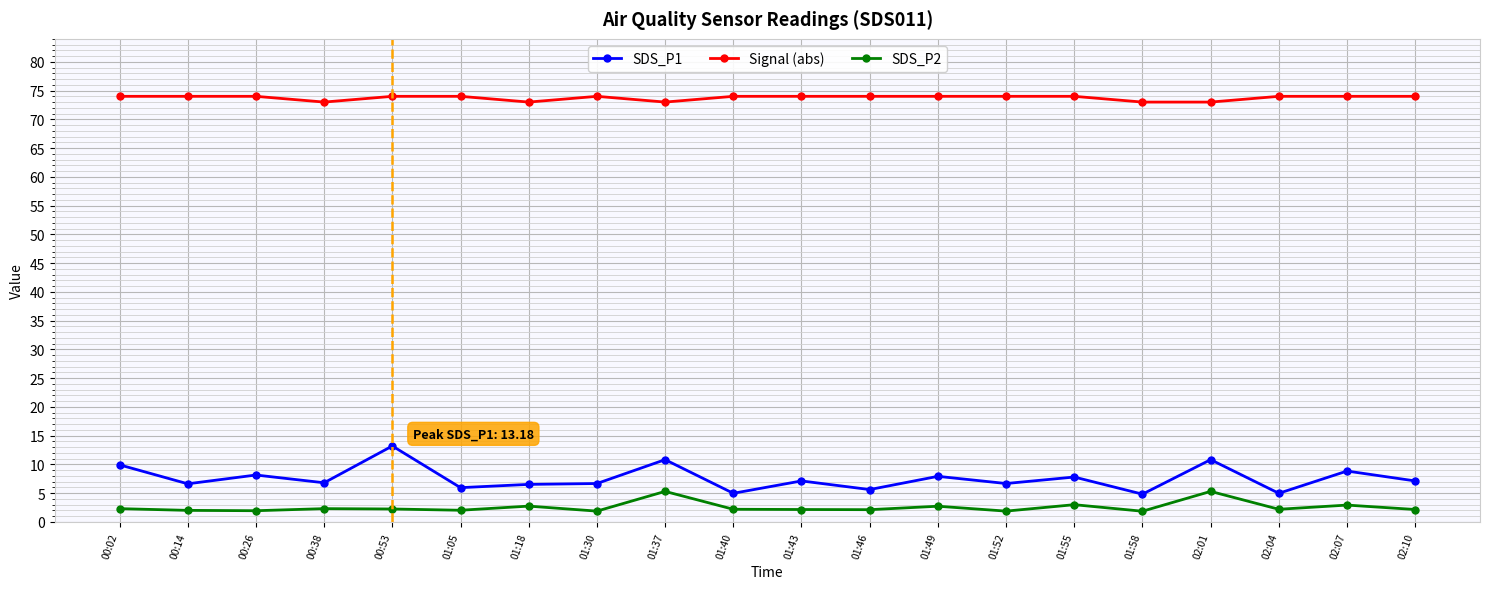

How many categories are shown in the chart?

20